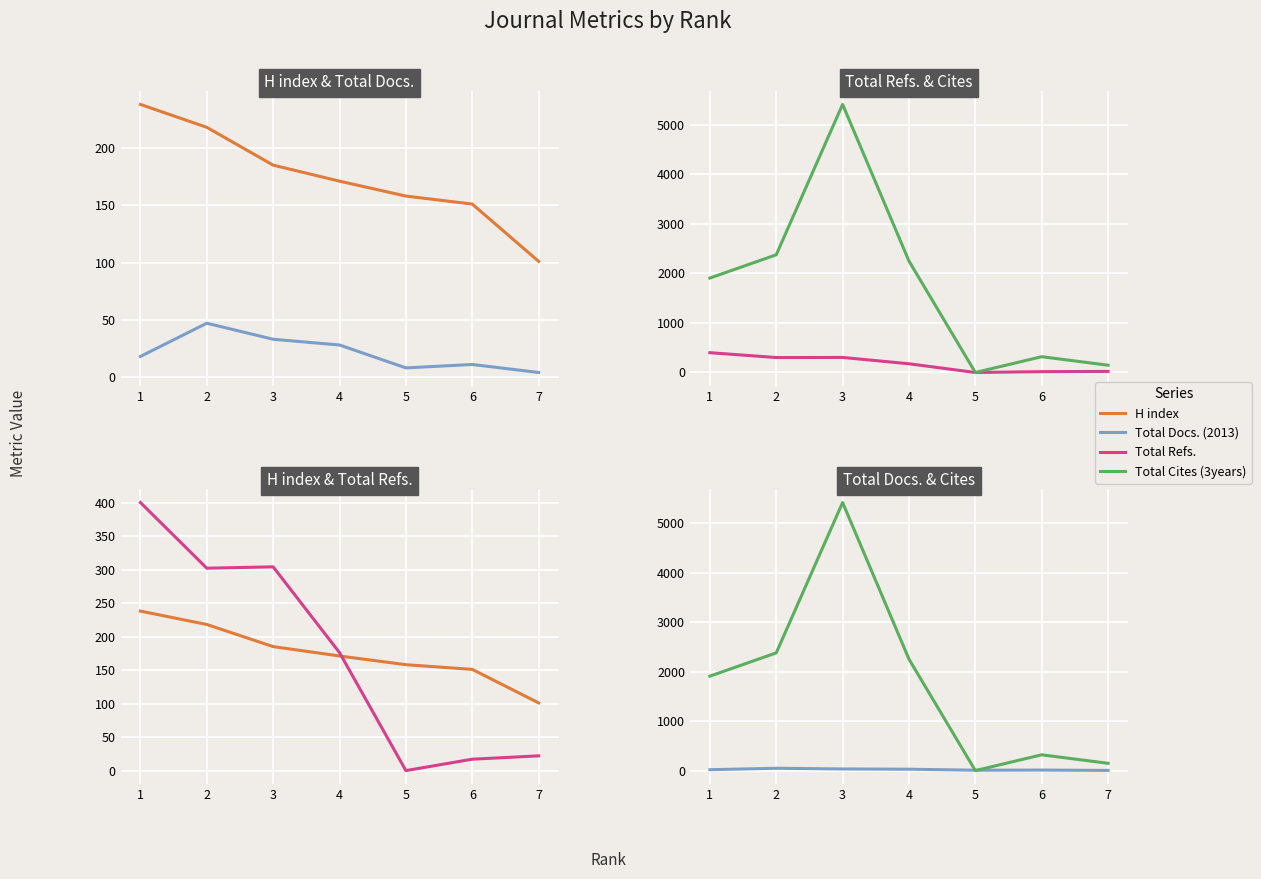

True or false: Total Refs. has a value of 27 at 6.

False